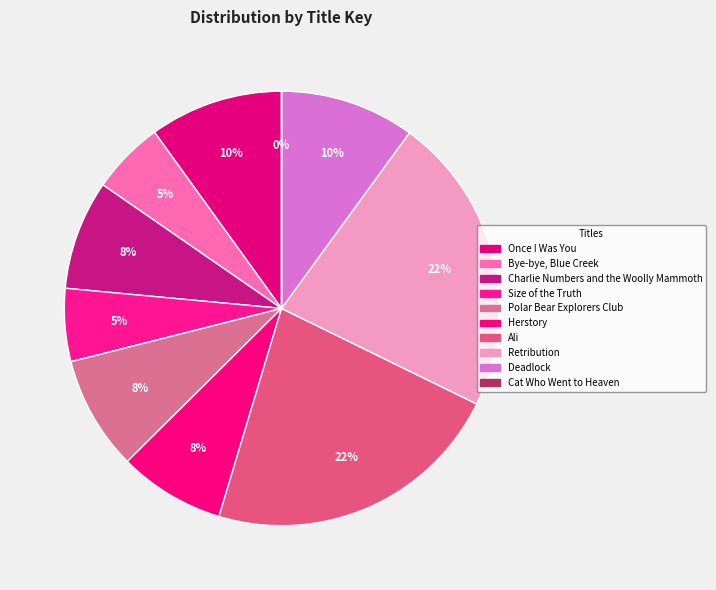

What percentage is the Bye-bye, Blue Creek slice, to the nearest percent?

5%